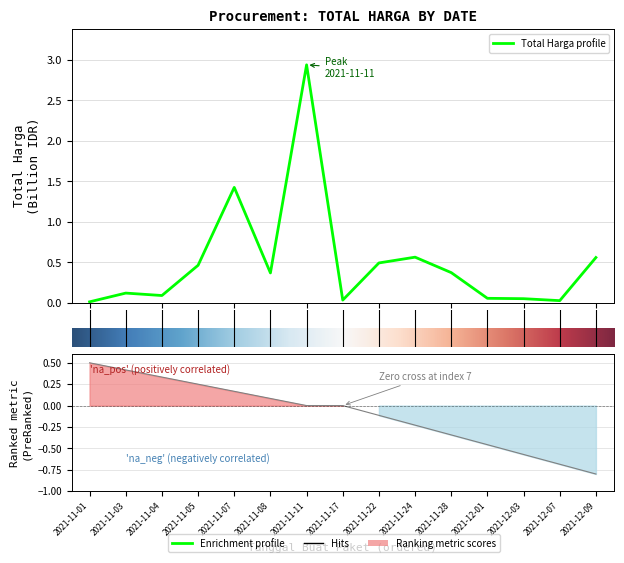

What is the difference between the values at 2021-12-01 and 2021-11-22?

0.4